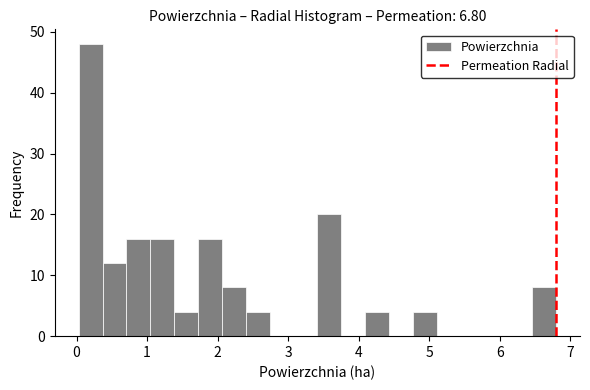

Read against the x-axis, roughly where is the centre of the tallest bar?

0.2